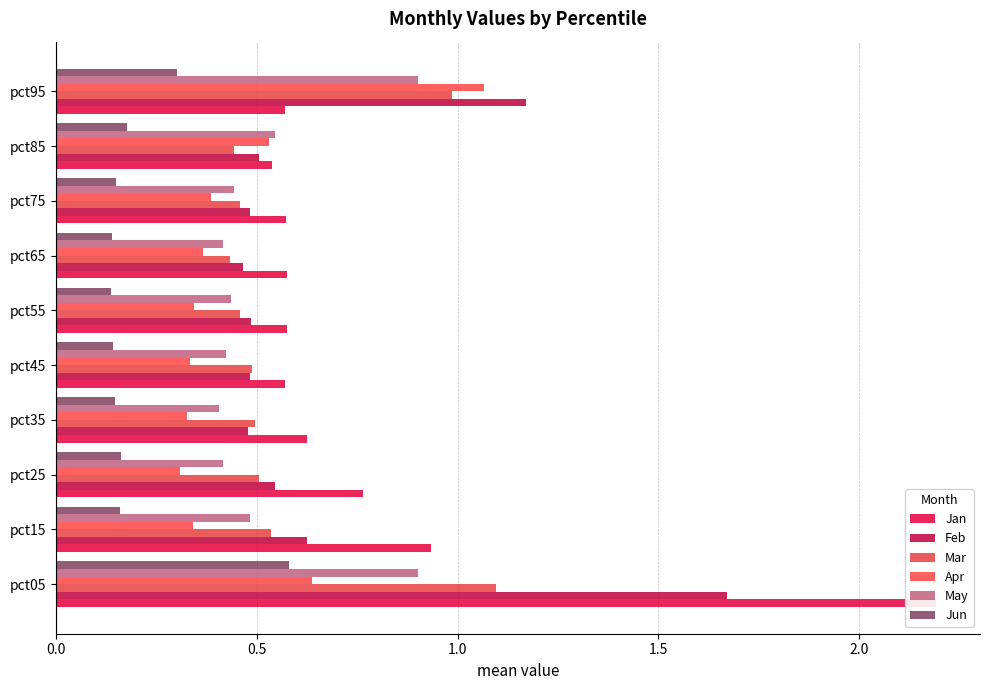

Is it true that Apr equals 0.2 at pct35?

False